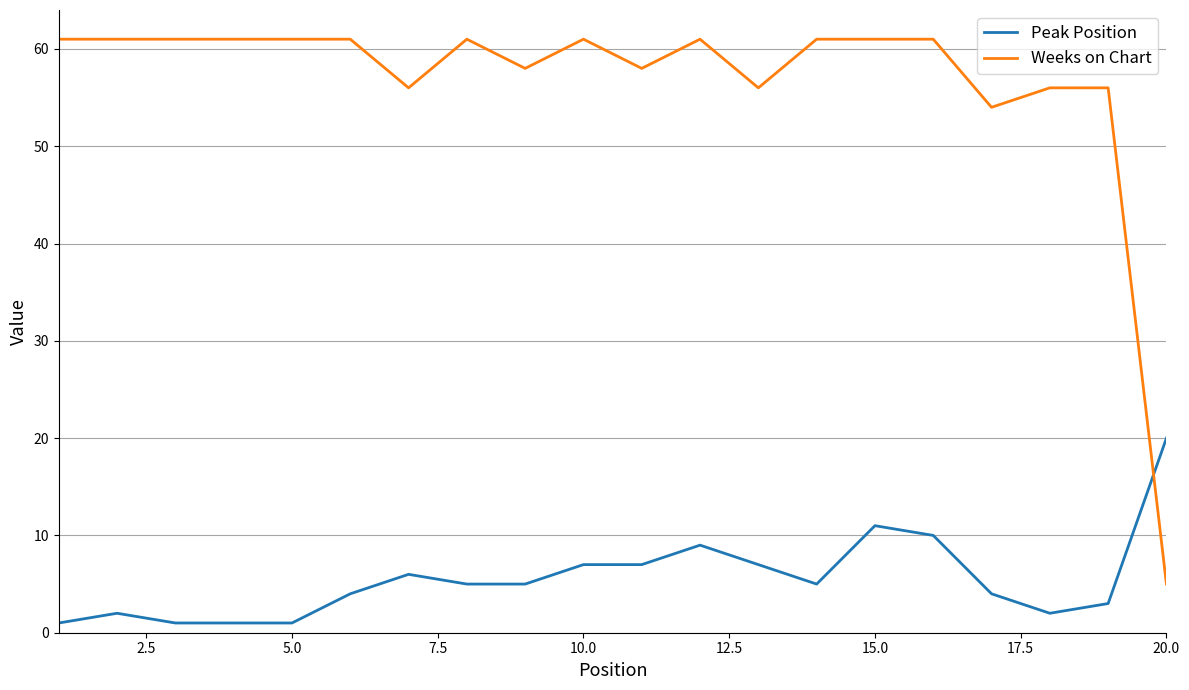

How many times do Peak Position and Weeks on Chart cross each other?

1